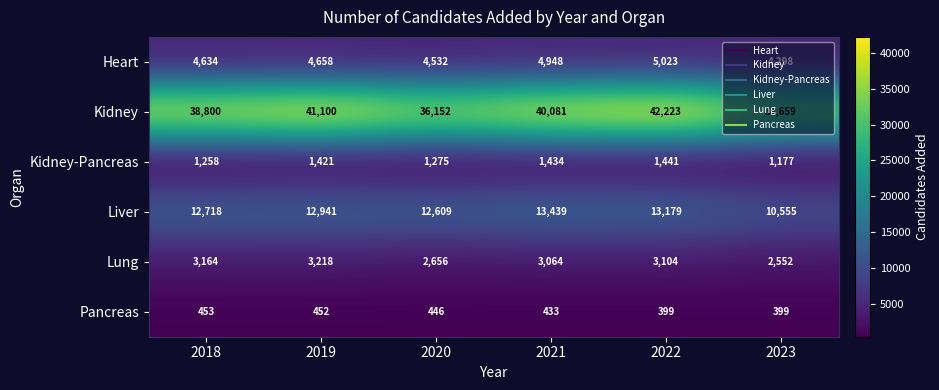

At which category is the sum across all series the highest?

2022